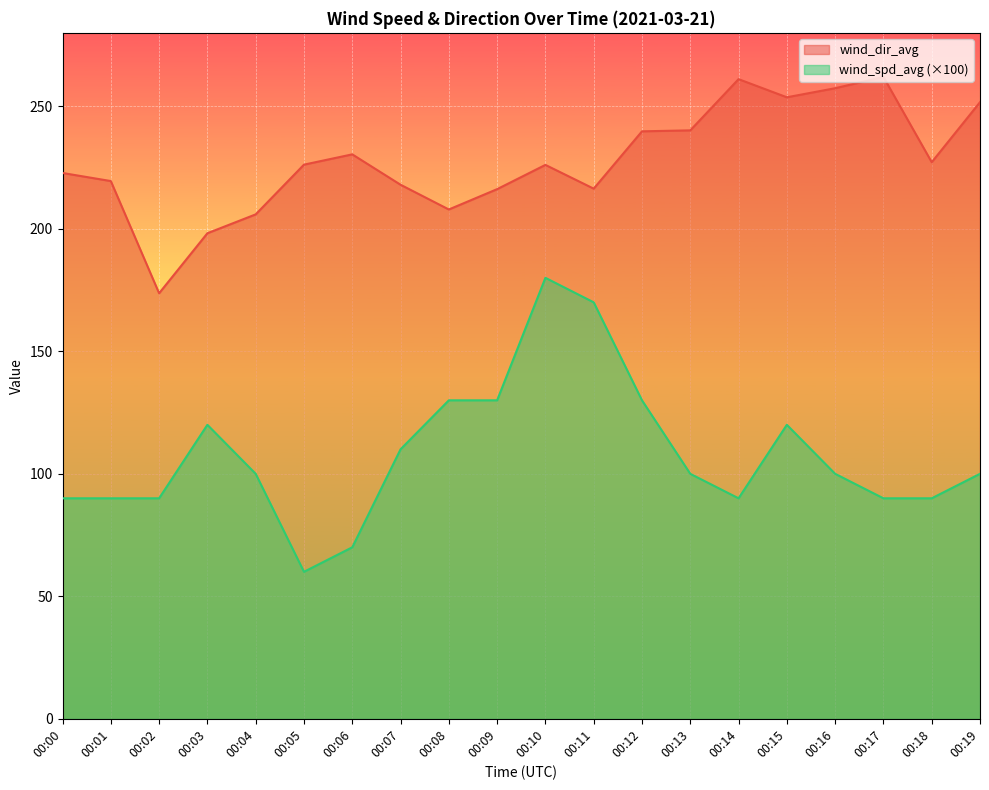

List the series in order of their peak value, highest first.

wind_dir_avg, wind_spd_avg (×100)